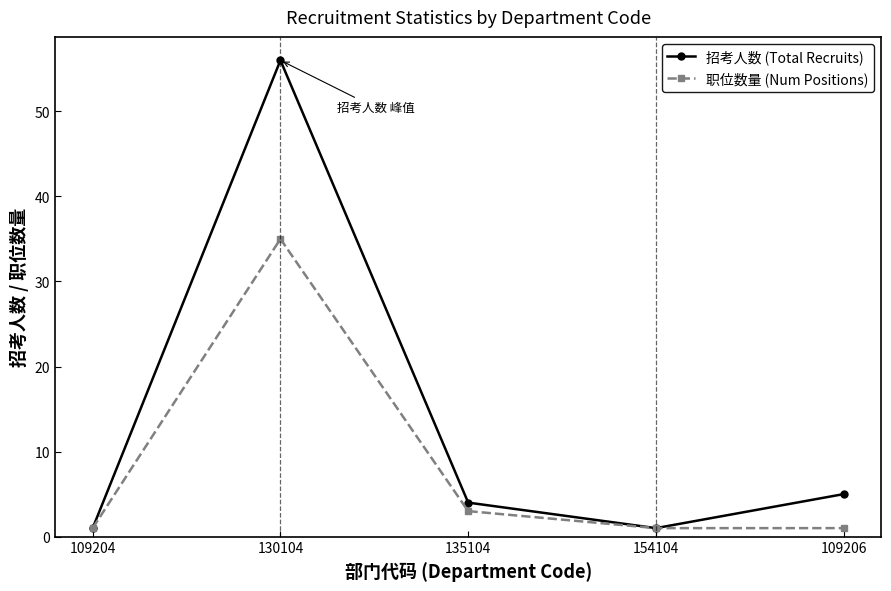

What is the difference between the 招考人数 (Total Recruits) values at 135104 and 109204?

3